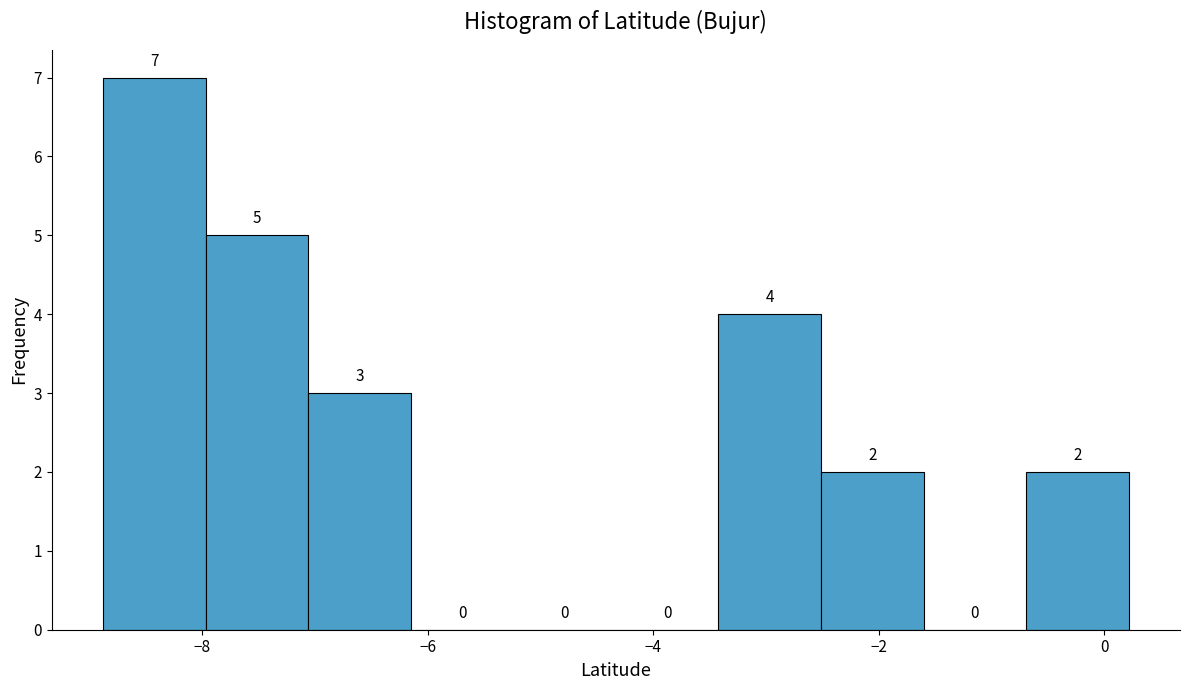

Reading left to right, transcribe this chart: for each bar, give the range it covers on the x-axis and its height. The bar edges are not printed on the chart, so give them approximately, as read against the axis.

-8.8 to -8.0: 7
-8.0 to -7.0: 5
-7.0 to -6.2: 3
-6.2 to -5.2: 0
-5.2 to -4.4: 0
-4.4 to -3.4: 0
-3.4 to -2.6: 4
-2.6 to -1.6: 2
-1.6 to -0.6: 0
-0.6 to 0.2: 2